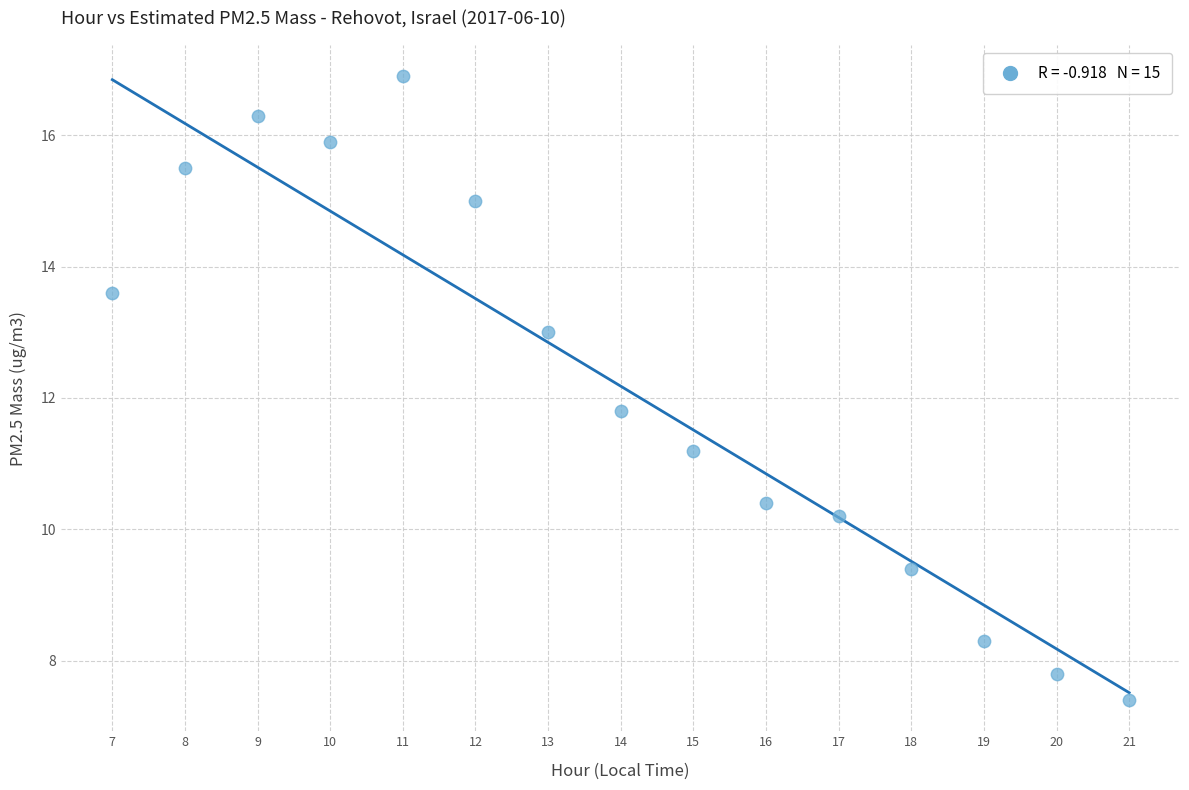

What is the range of Y values (max minus min)?

9.5